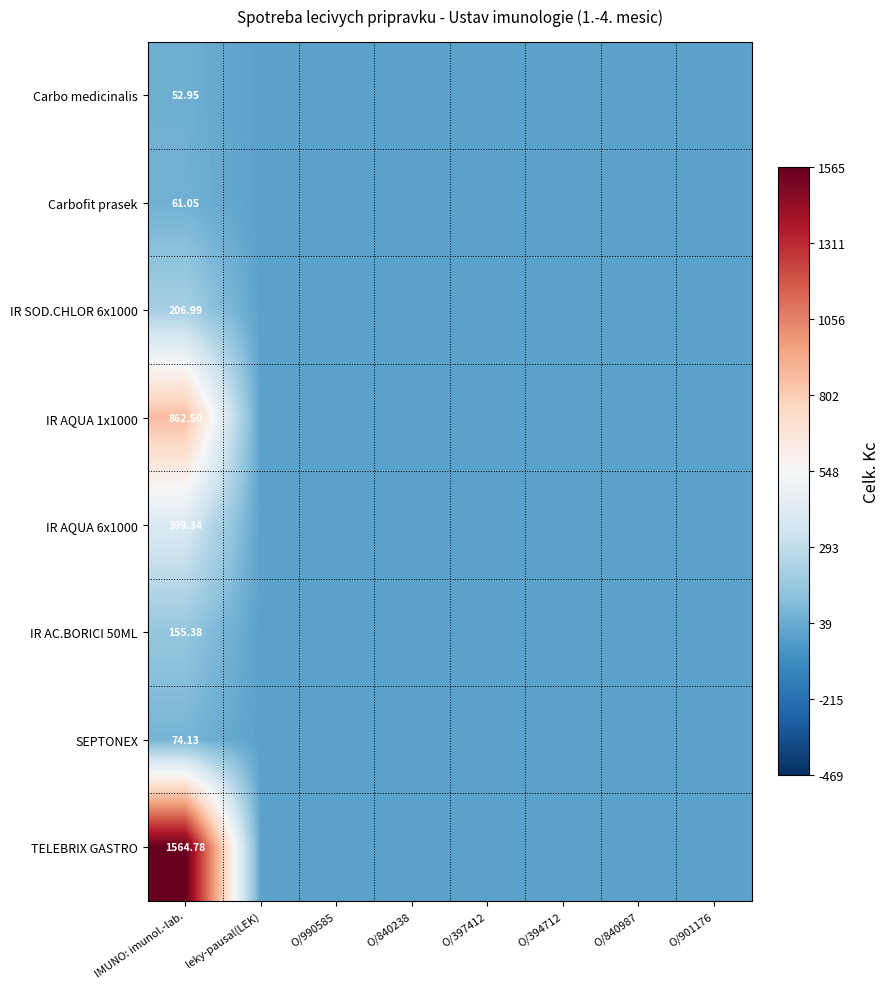

What is the maximum value for Carbo medicinalis?

53.0